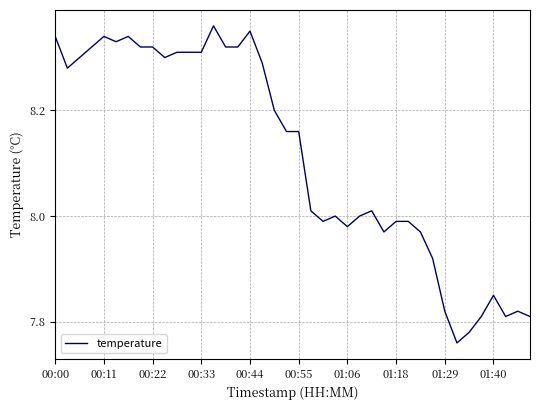

What is the difference between the maximum and minimum values?

0.6